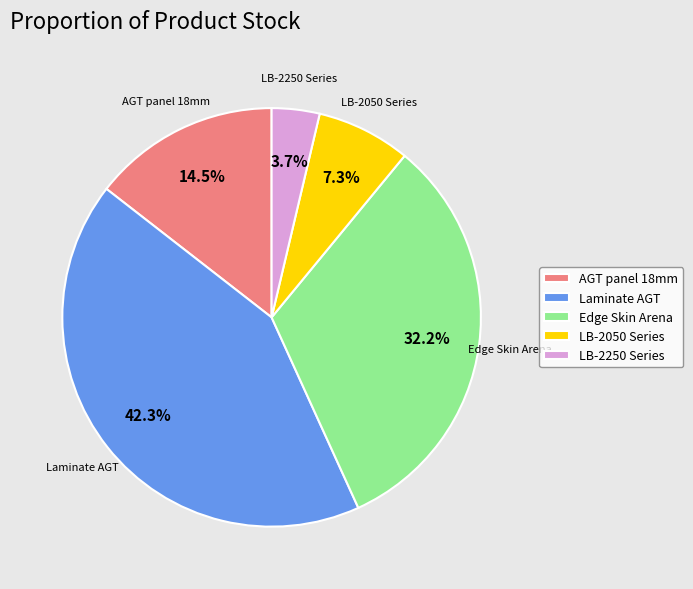

Is Edge Skin Arena the majority of the pie?

No